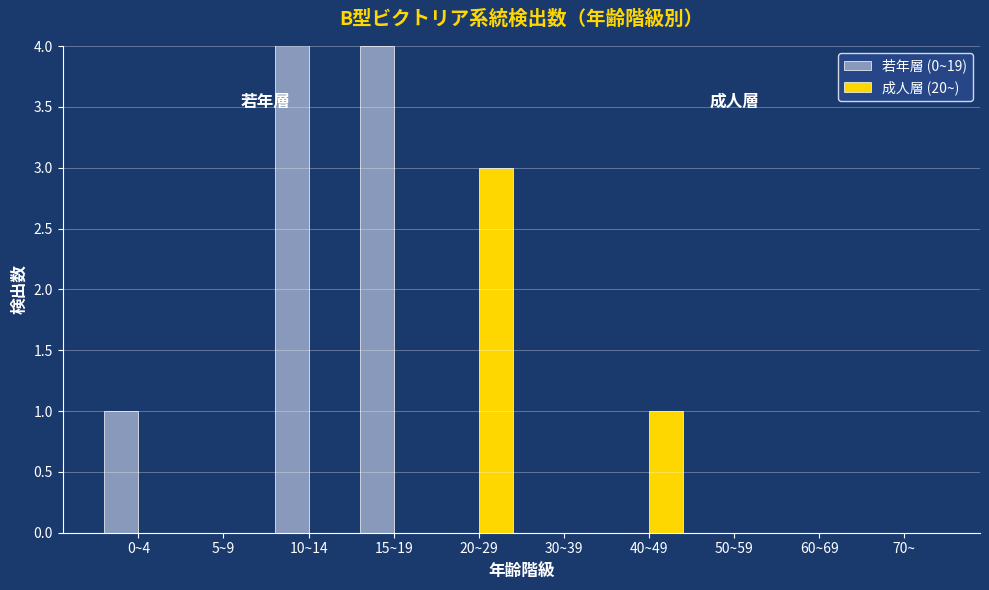

What are all the series names shown in the legend?

若年層 (0~19), 成人層 (20~)